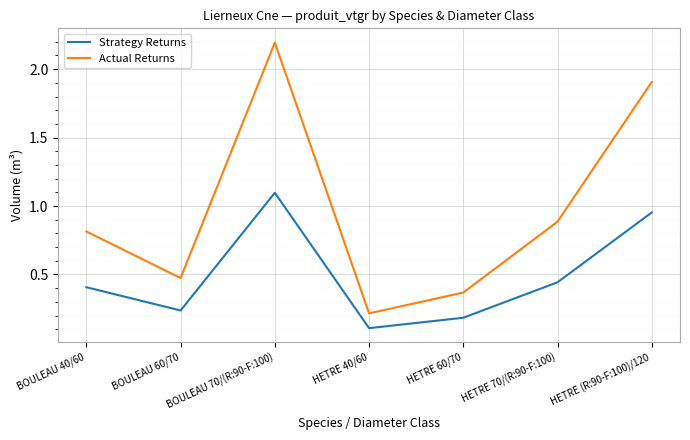

Where is Strategy Returns nearest to the value 0?

HETRE 40/60